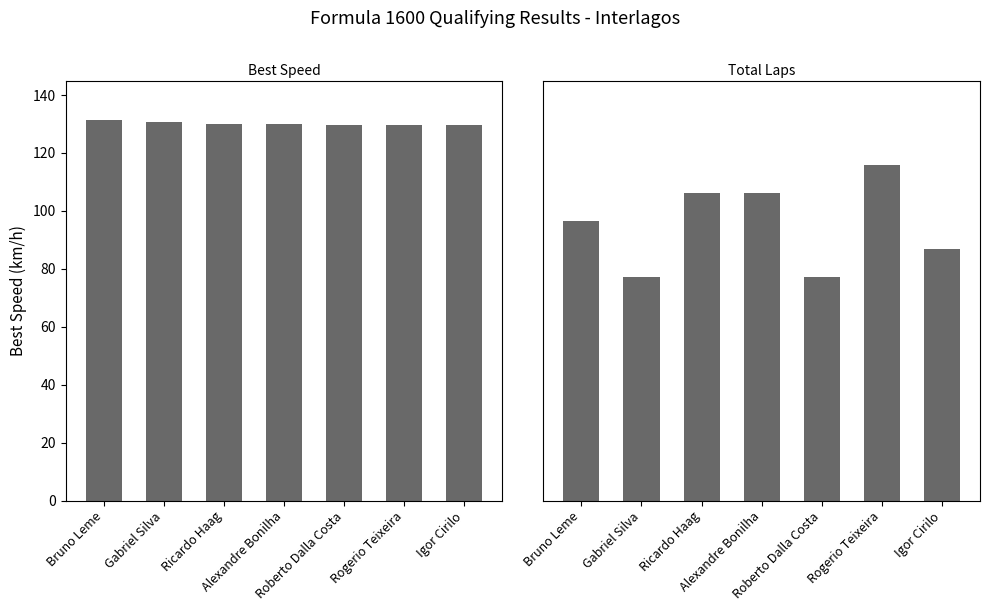

What position from the left is Gabriel Silva?

2